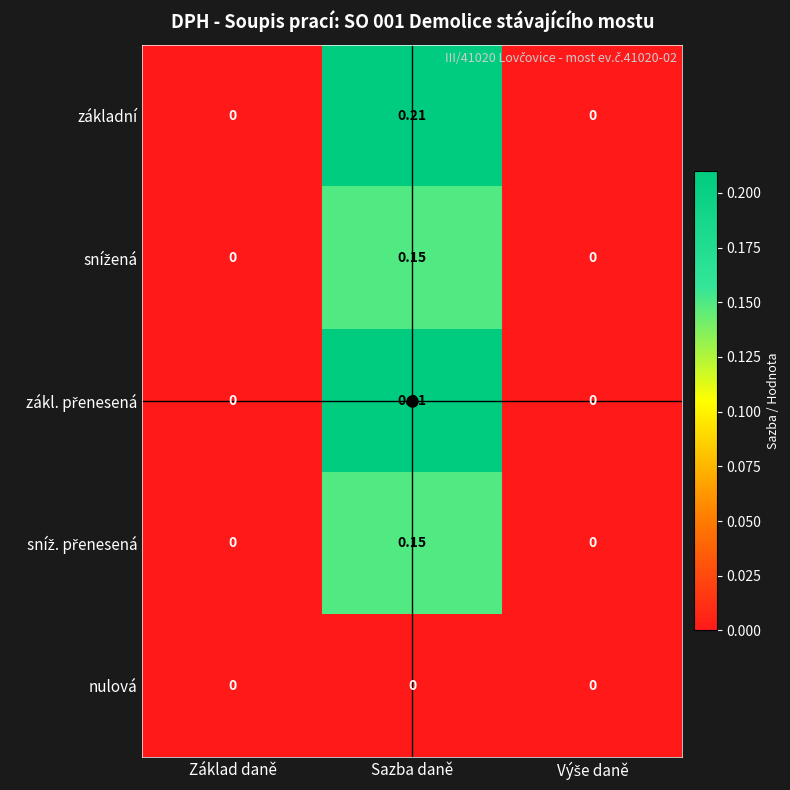

At which category is the sum across all series the highest?

Sazba daně